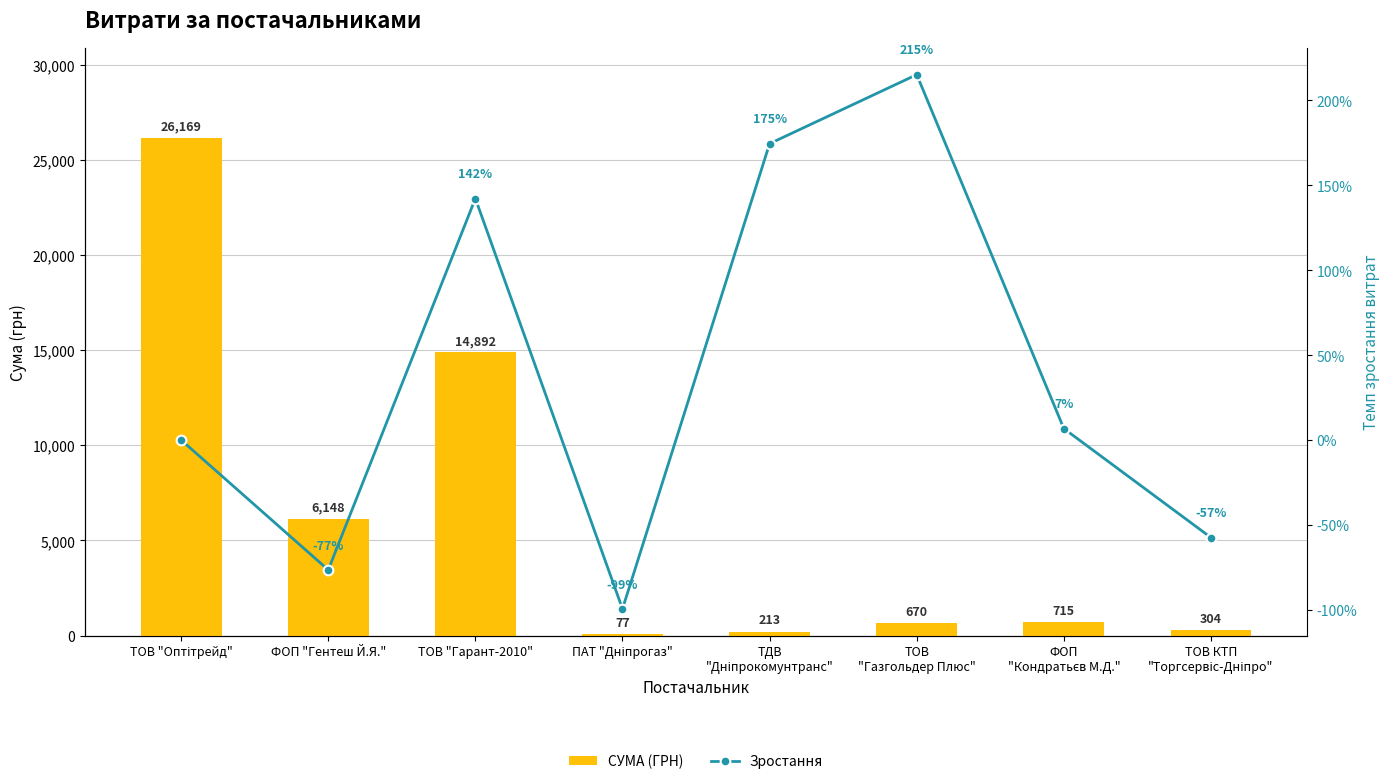

At which label is Зростання closest to 57?

ФОП
"Кондратьєв М.Д."